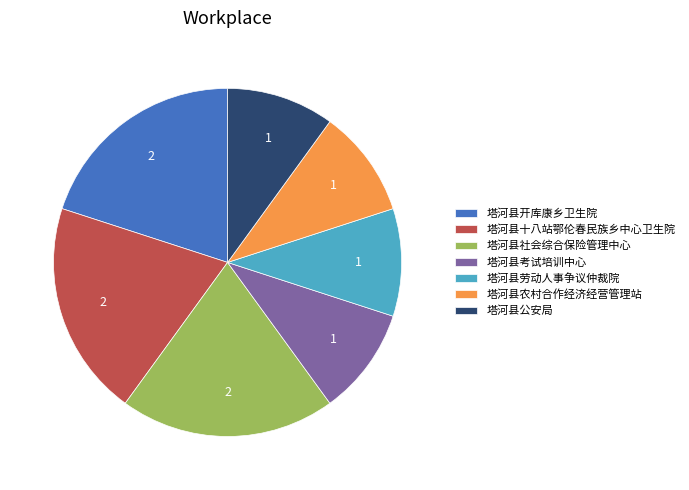

What is the ratio of the value at 塔河县开库康乡卫生院 to the value at 塔河县农村合作经济经营管理站?

2.0